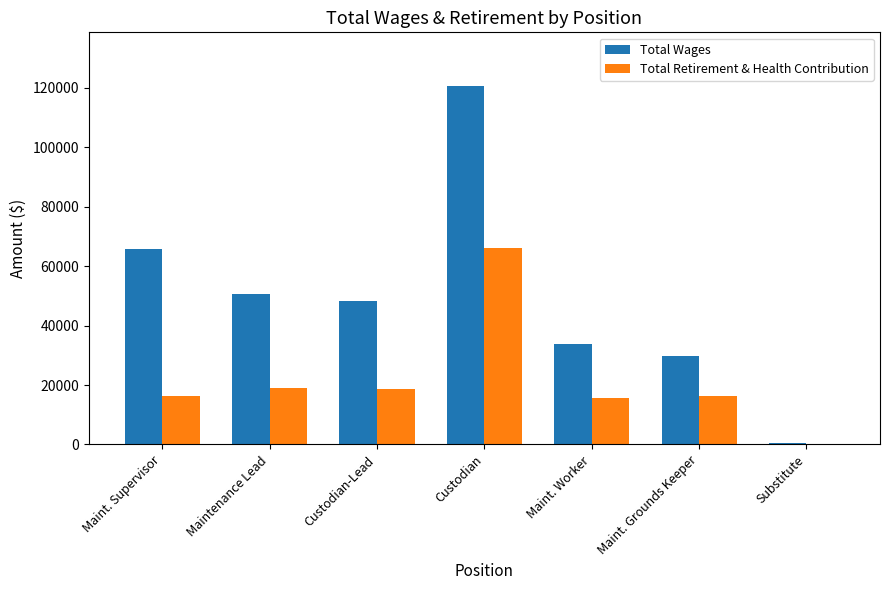

Where is Total Wages nearest to the value 60562?

Maint. Supervisor